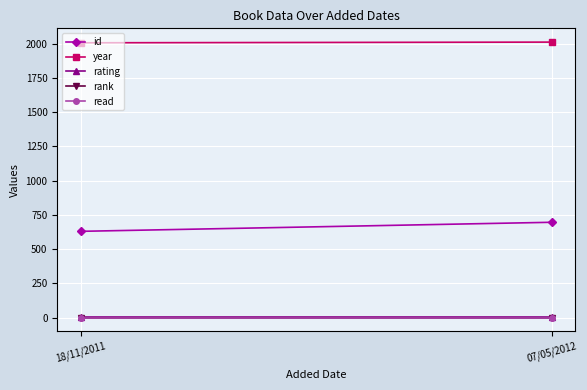

Which label corresponds to the largest value in the chart?

07/05/2012